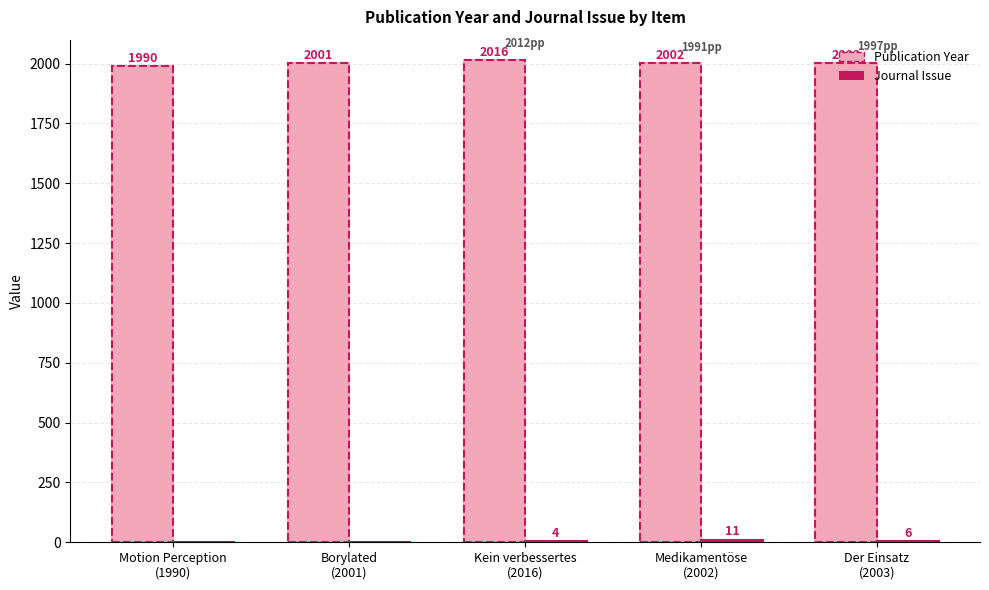

What is the sum of all Publication Year values?

10012